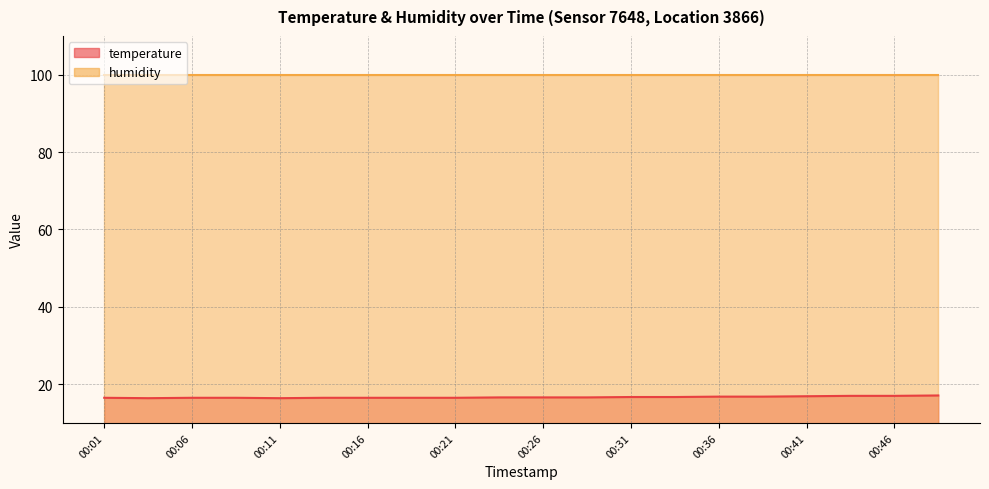

True or false: the data shows 24.9 at 00:16.

False